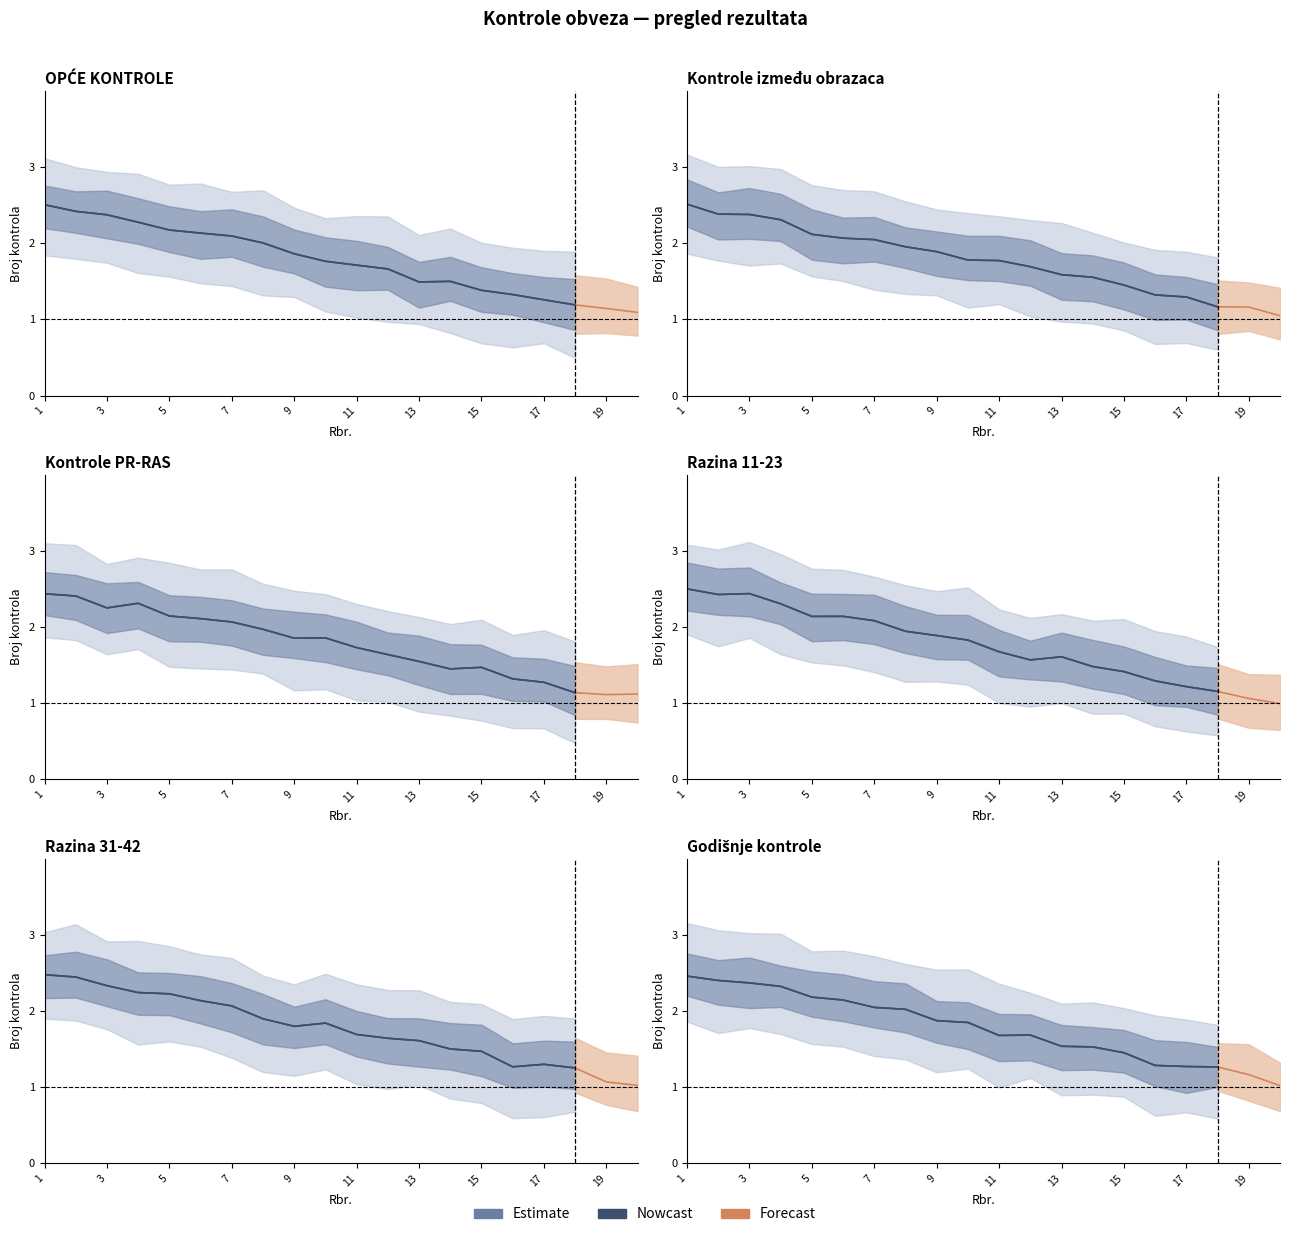

Between 6 and 16, which is larger?

6